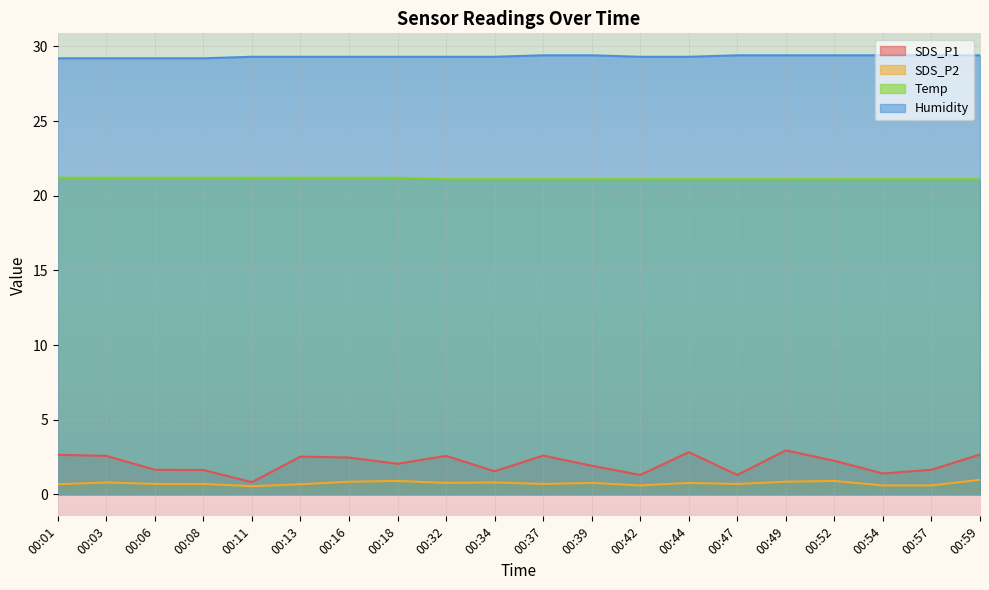

Which category has the highest value in the Humidity series?

00:37